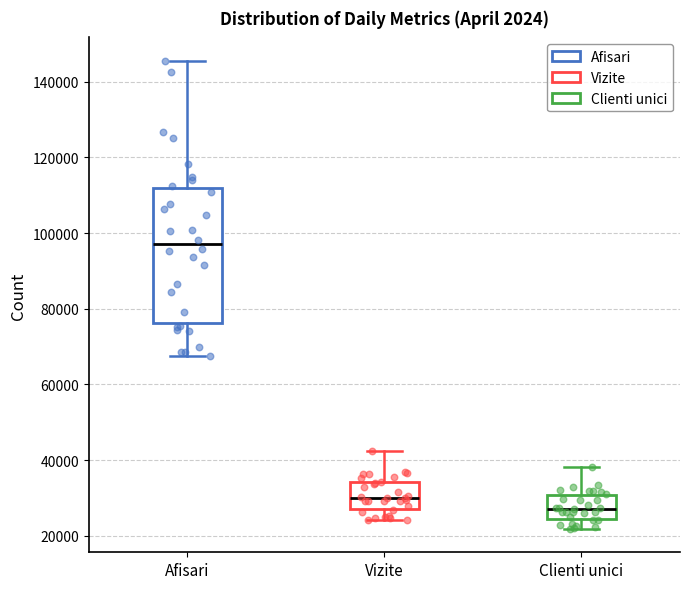

Which box has the highest median line?

Afisari